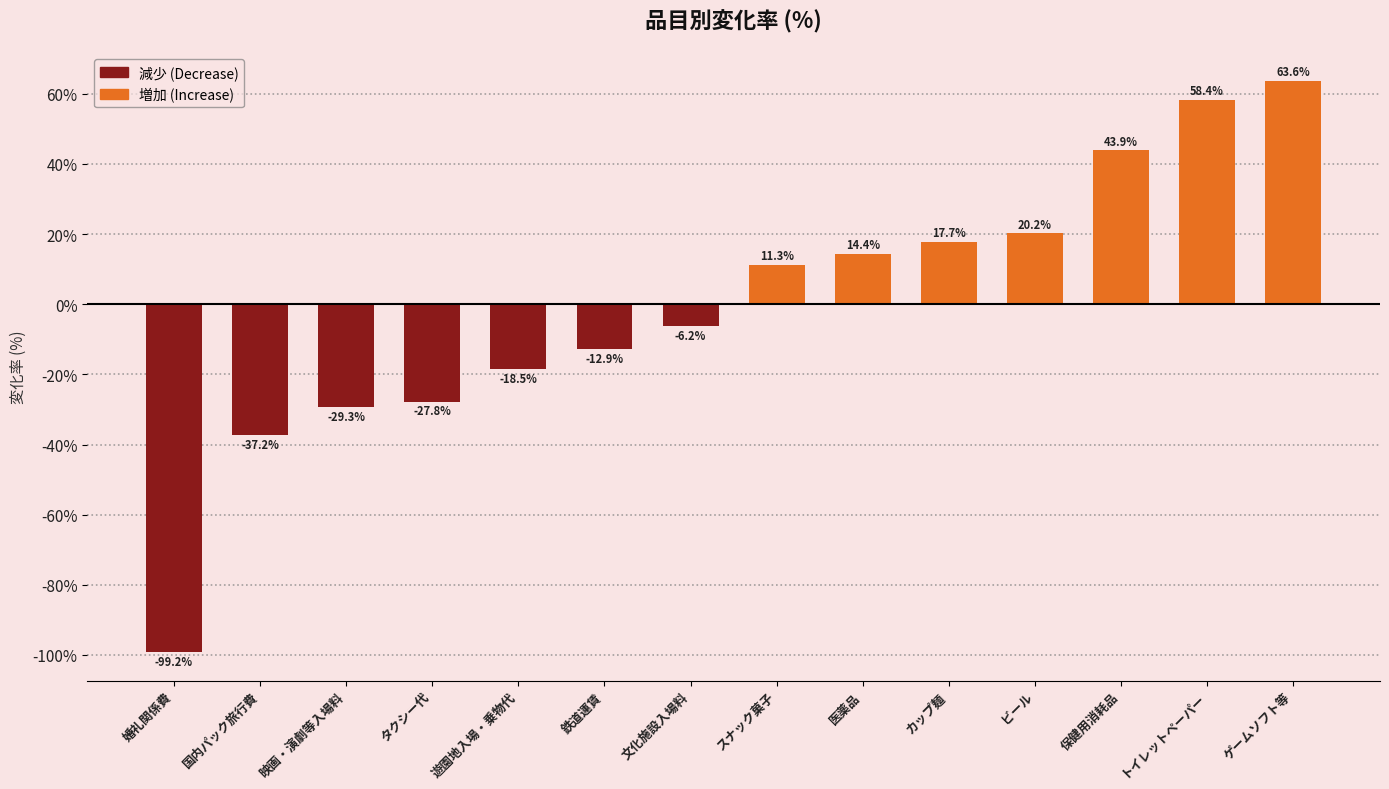

How many values are above zero?

7